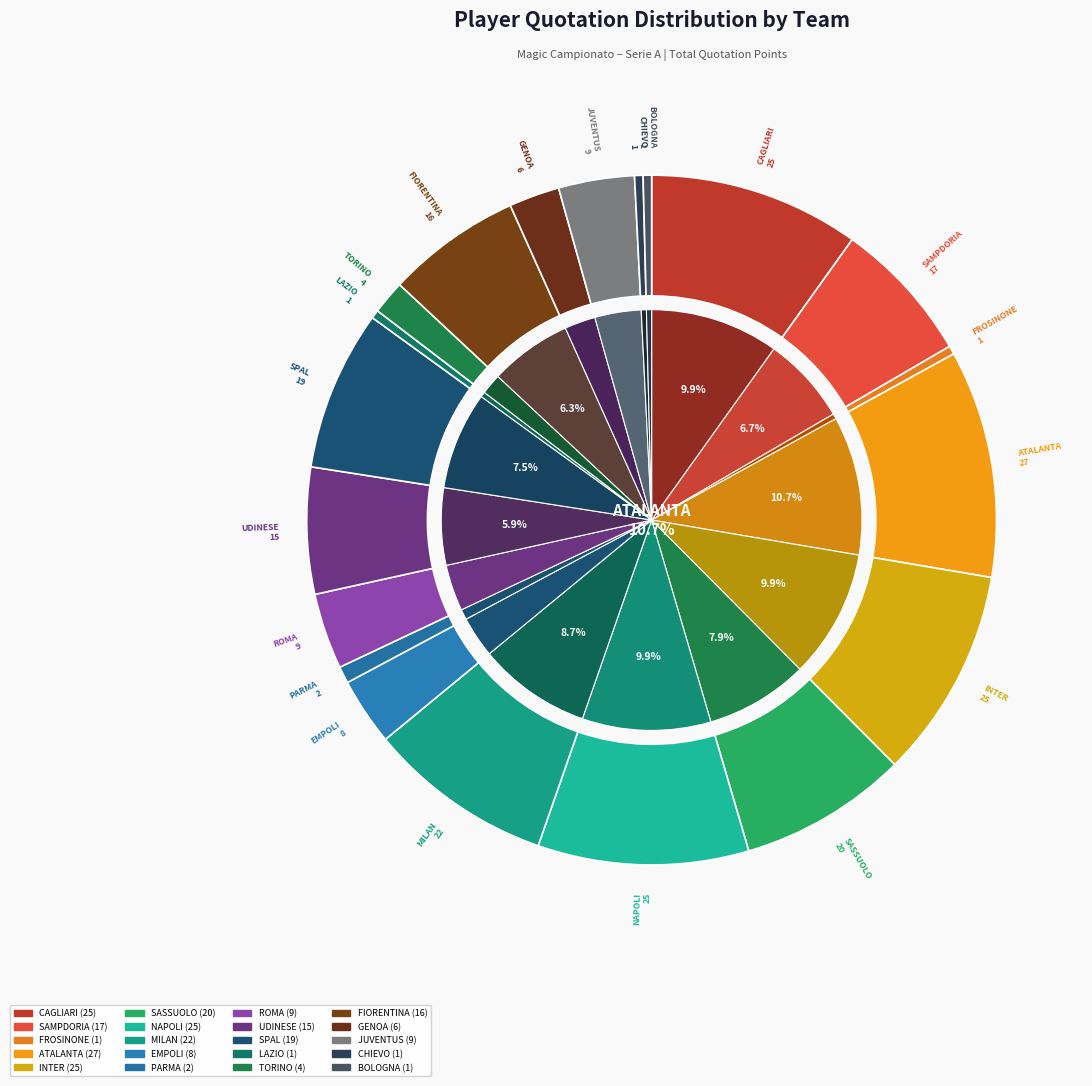

What is the total percentage of BOLOGNA and EMPOLI?

3.6%